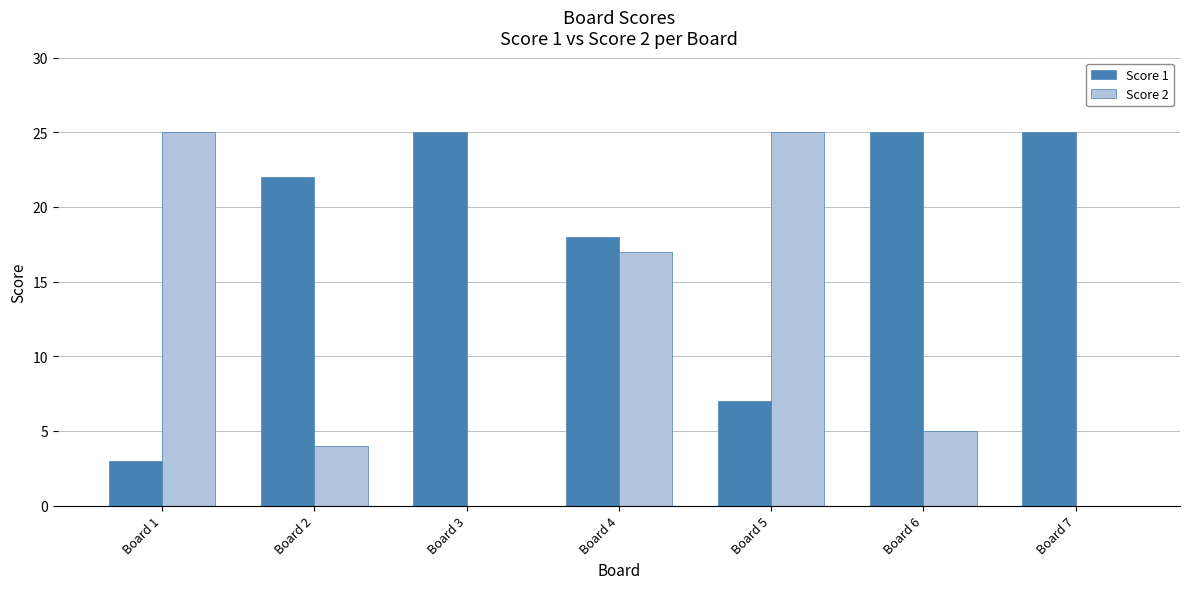

True or false: Score 1 has a value of 3 at Board 1.

True